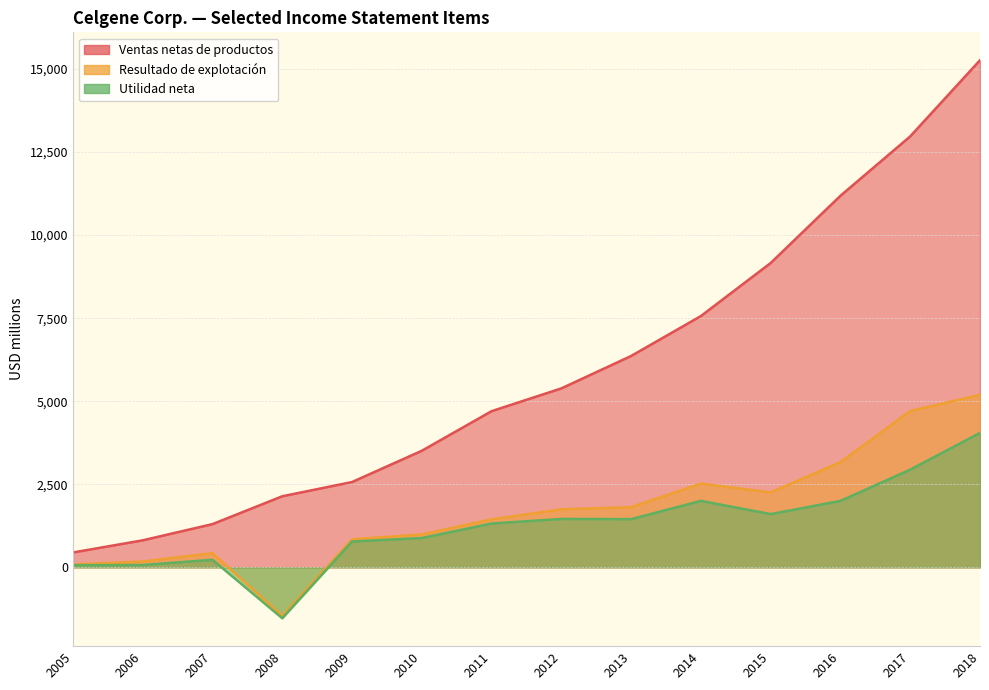

What value does the Ventas netas de productos series have at 2011, to the nearest 100?

4700